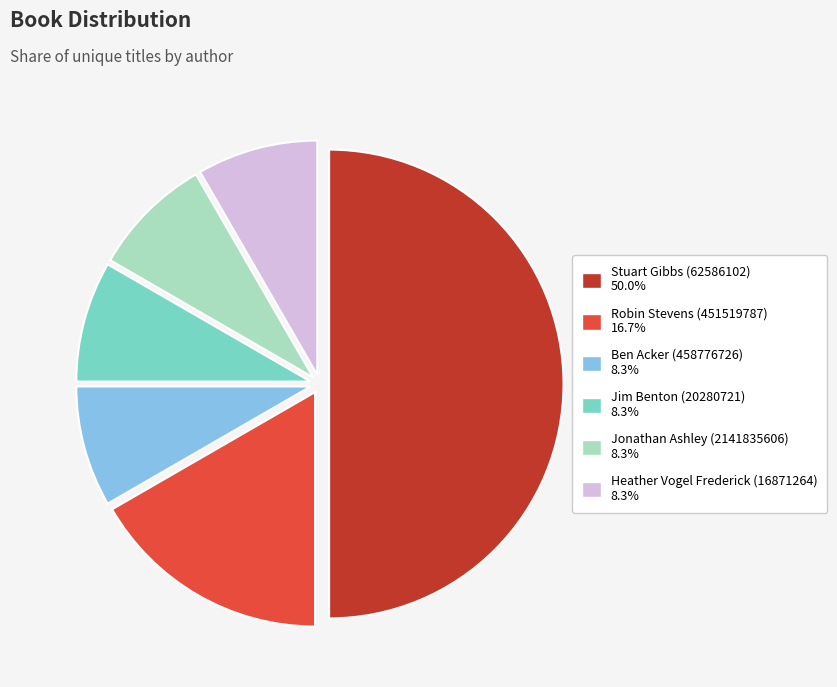

Between Stuart Gibbs (62586102) and Ben Acker (458776726), which is larger?

Stuart Gibbs (62586102)